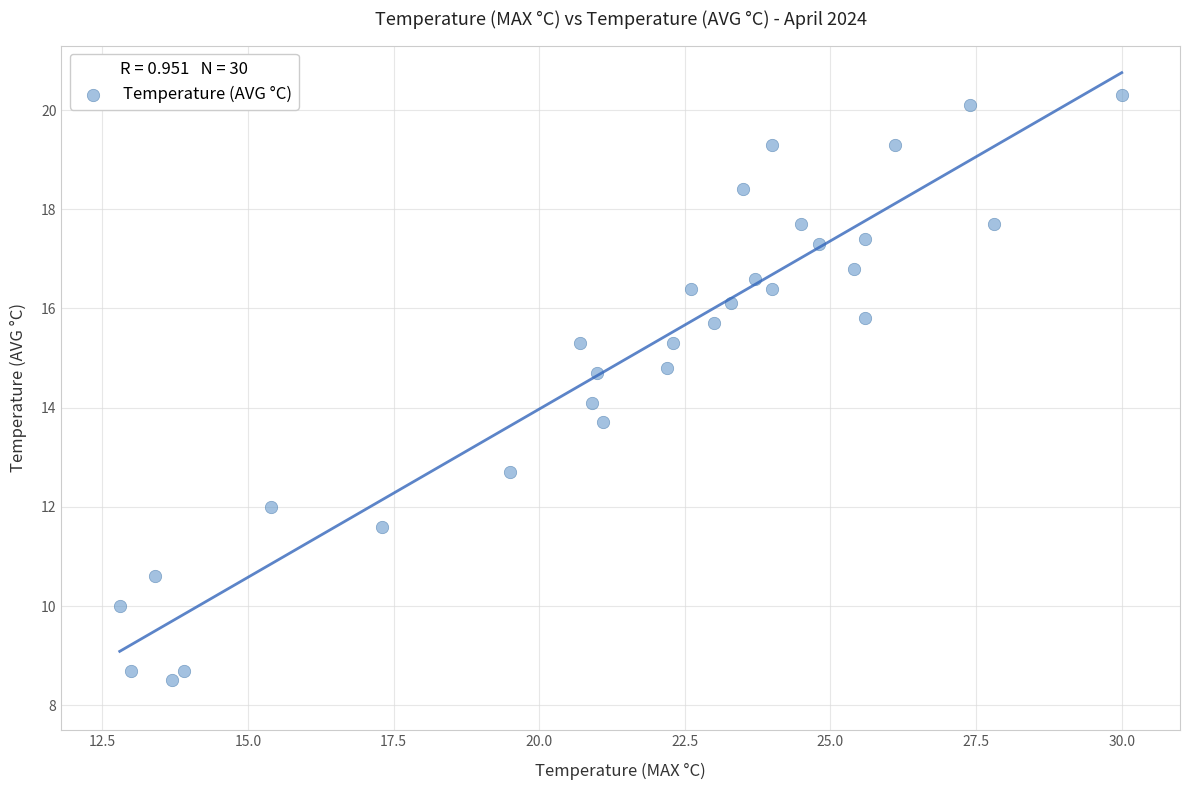

What is the range of X values (max minus min)?

17.2